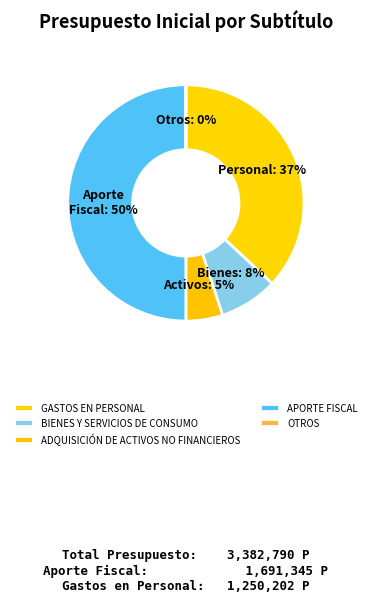

What is the change in value from BIENES Y SERVICIOS DE CONSUMO to OTROS?

-270784